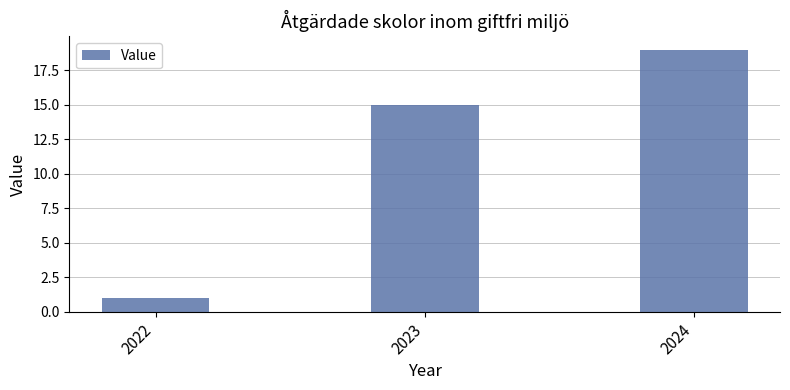

Which label corresponds to the largest value in the chart?

2024